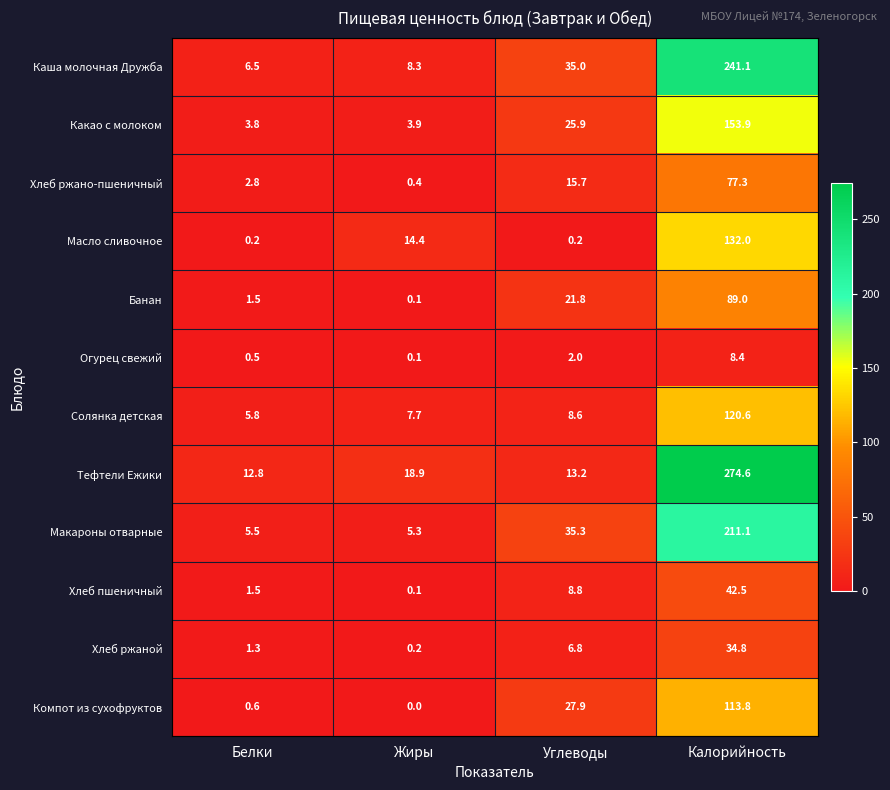

What is the total value across all series at Калорийность?

1499.1